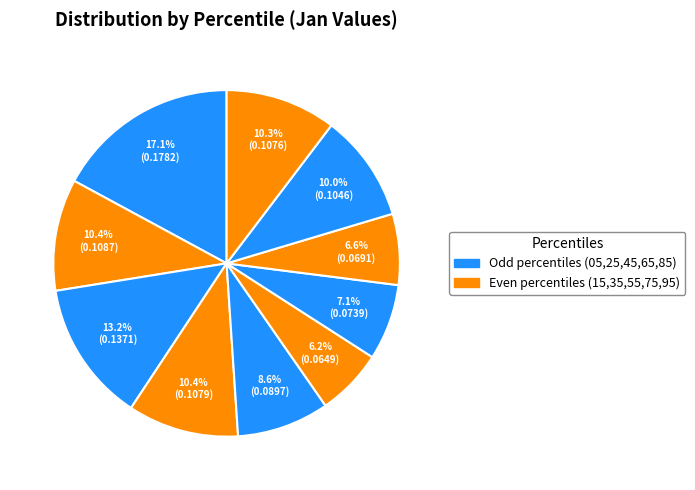

How many slices are in this pie chart?

10